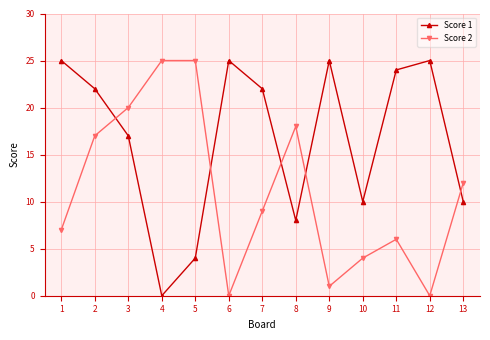

What are all the series names shown in the legend?

Score 1, Score 2